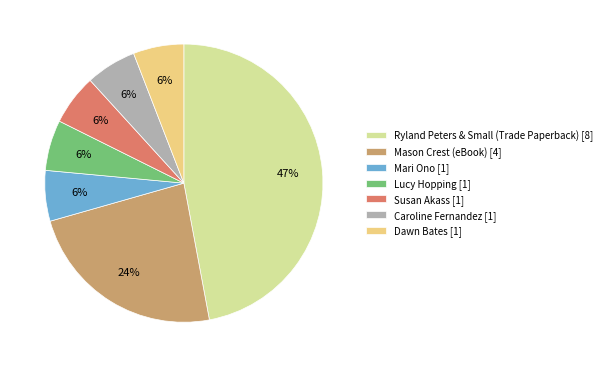

What is the ratio of the value at Dawn Bates [1] to the value at Susan Akass [1]?

1.0